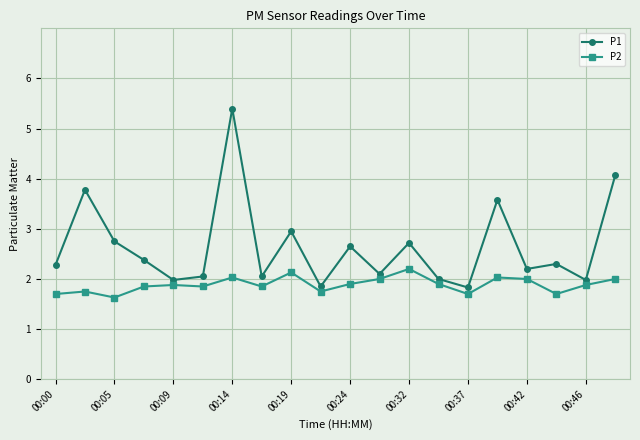

How many categories are shown in the chart?

20